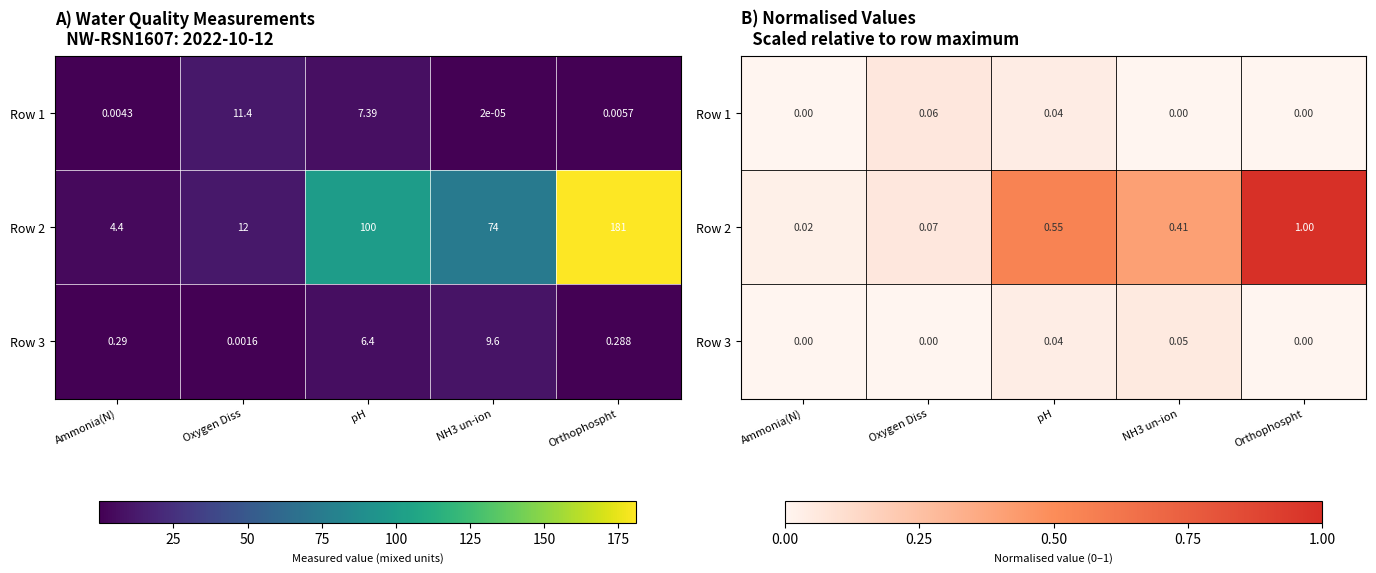

What is the total value across all series at pH?

0.6